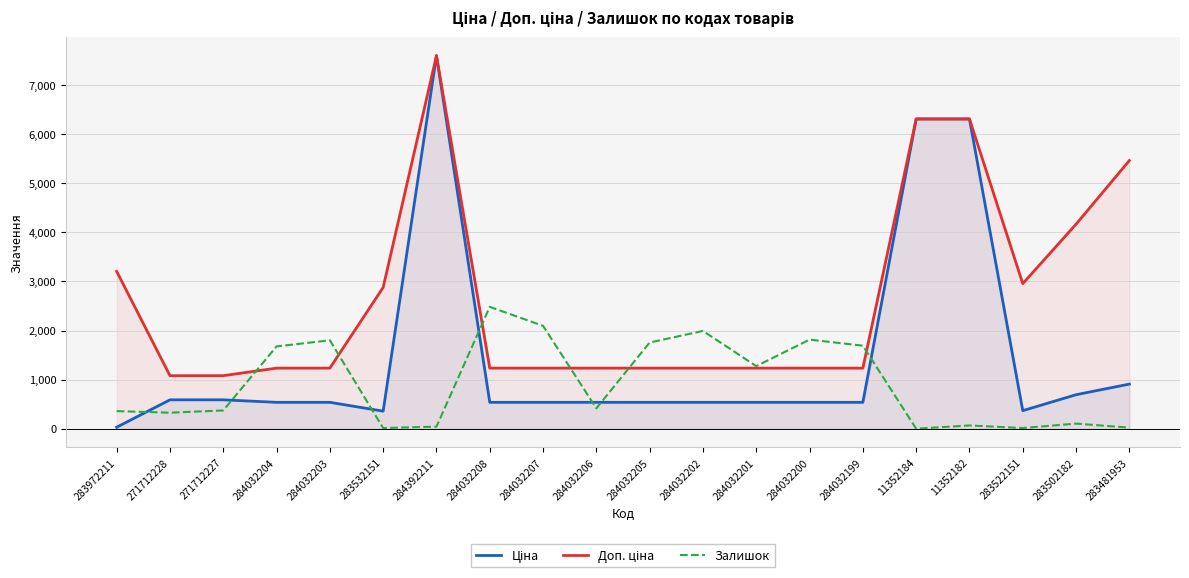

What is the average value of the Залишок series?

917.2